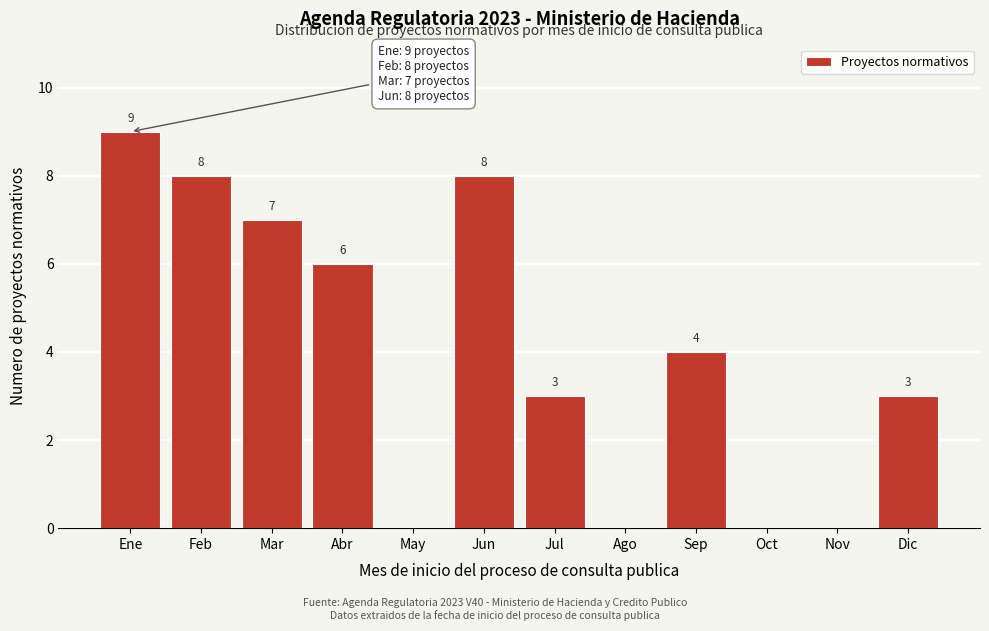

Reading right to left, what are all the values shown in this chart?

Dic=3	Nov=0	Oct=0	Sep=4	Ago=0	Jul=3	Jun=8	May=0	Abr=6	Mar=7	Feb=8	Ene=9